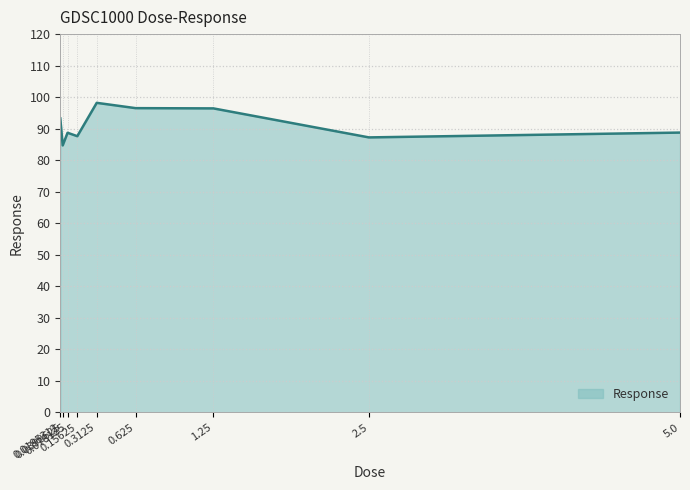

What is the difference between the maximum and minimum values?

13.5